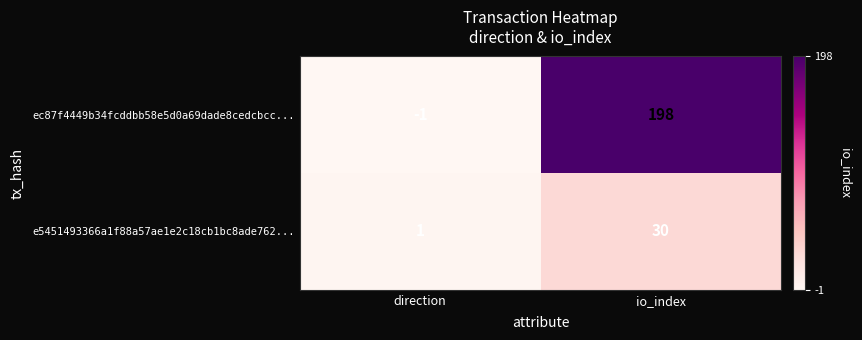

What is the sum of the e5451493366a1f88a57ae1e2c18cb1bc8ade762... values at io_index and direction?

31